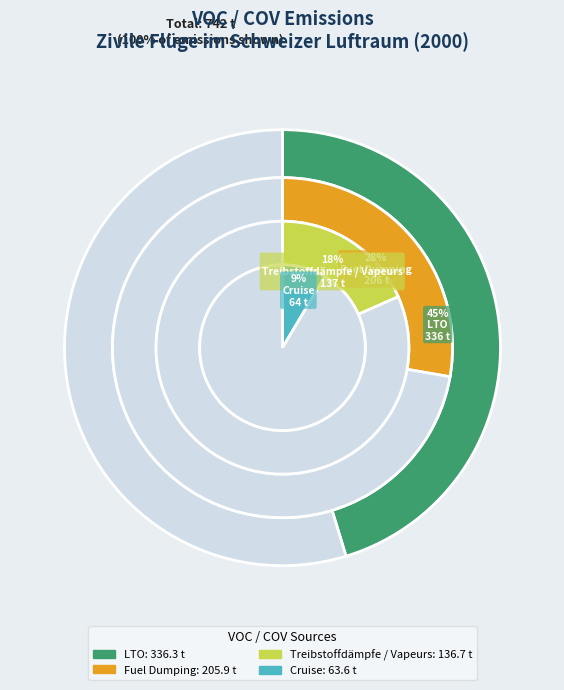

What is the largest slice in the pie chart?

LTO